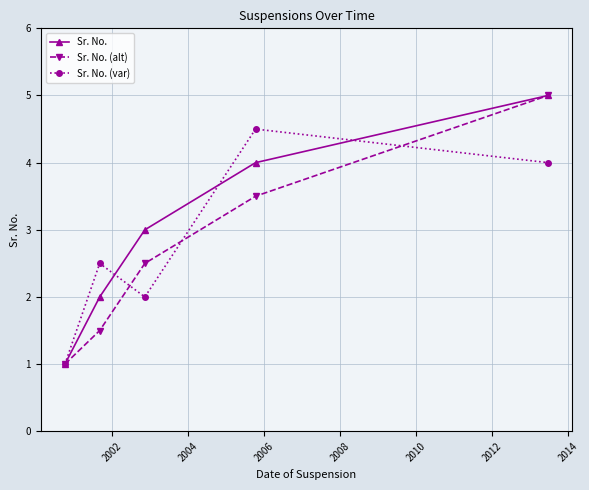

What is the value of the Sr. No. (var) point at the 1st from the left?

1.0